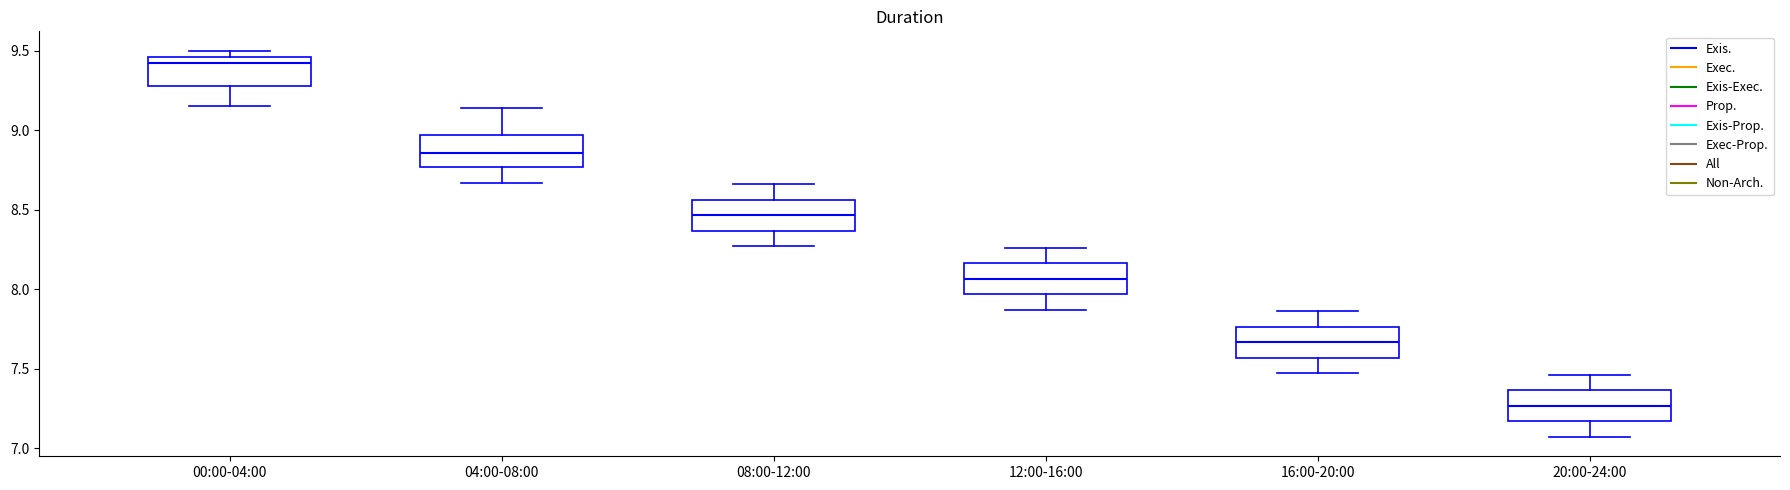

Reading left to right, transcribe this box plot: for each box, give where its median line is, the range the box spans, and where its two whiskers end, as read against the y-axis. The values are not printed on the chart, so give them approximately, as read against the axis.

00:00-04:00: median 9.40, box 9.30 to 9.45, whiskers 9.15 to 9.50
04:00-08:00: median 8.85, box 8.75 to 8.95, whiskers 8.65 to 9.15
08:00-12:00: median 8.45, box 8.35 to 8.55, whiskers 8.25 to 8.65
12:00-16:00: median 8.05, box 7.95 to 8.15, whiskers 7.85 to 8.25
16:00-20:00: median 7.65, box 7.55 to 7.75, whiskers 7.45 to 7.85
20:00-24:00: median 7.25, box 7.15 to 7.35, whiskers 7.05 to 7.45